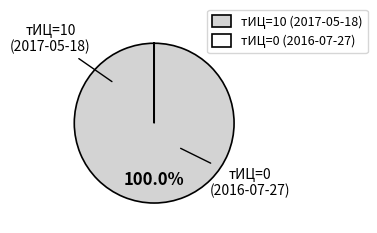

Which slice is the largest?

тИЦ=10 (2017-05-18)